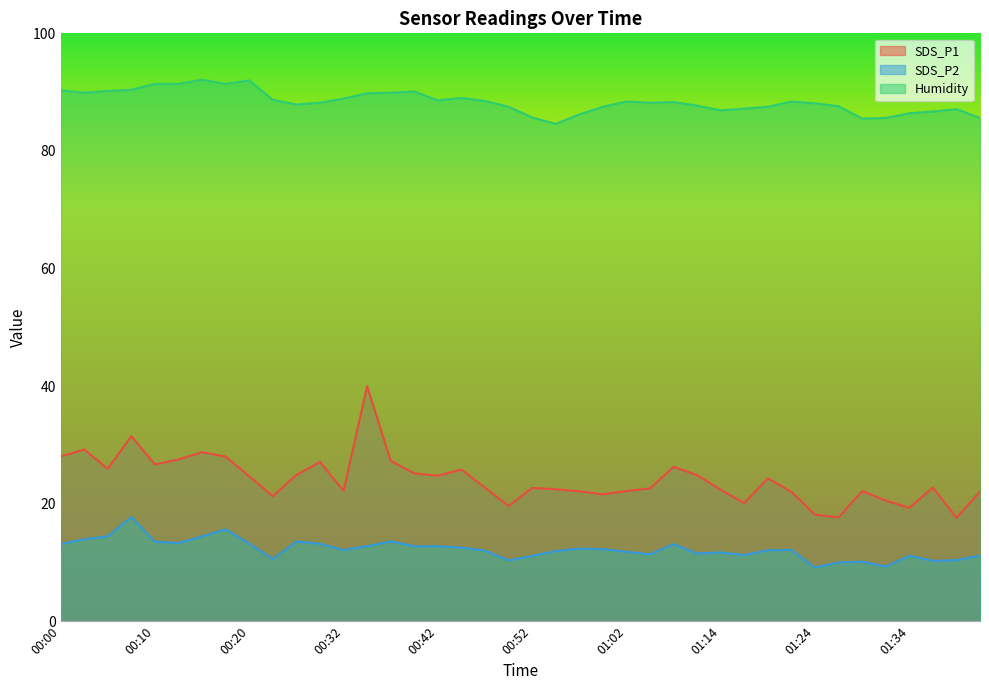

True or false: Humidity and SDS_P2 intersect in this chart.

False